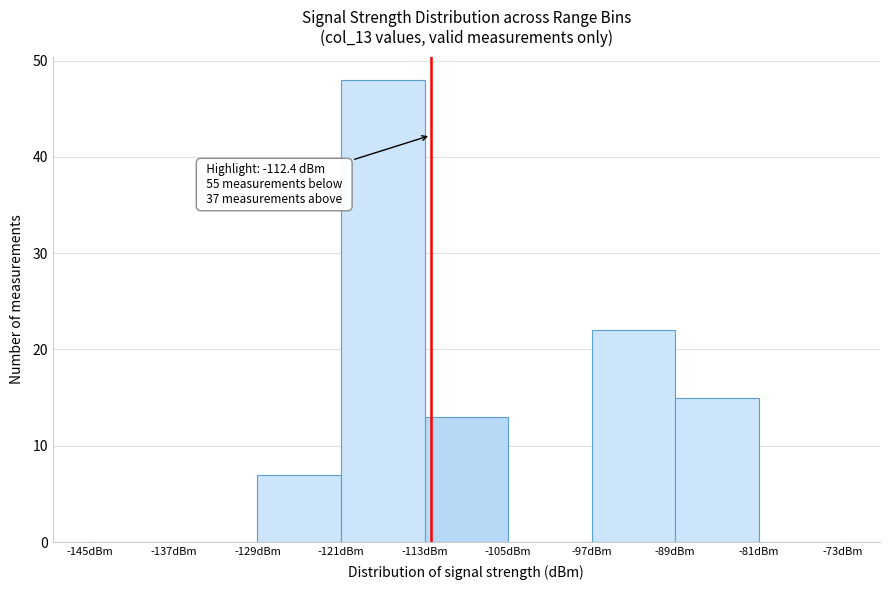

Over which range of the x-axis is the bar tallest?

-121 to -113